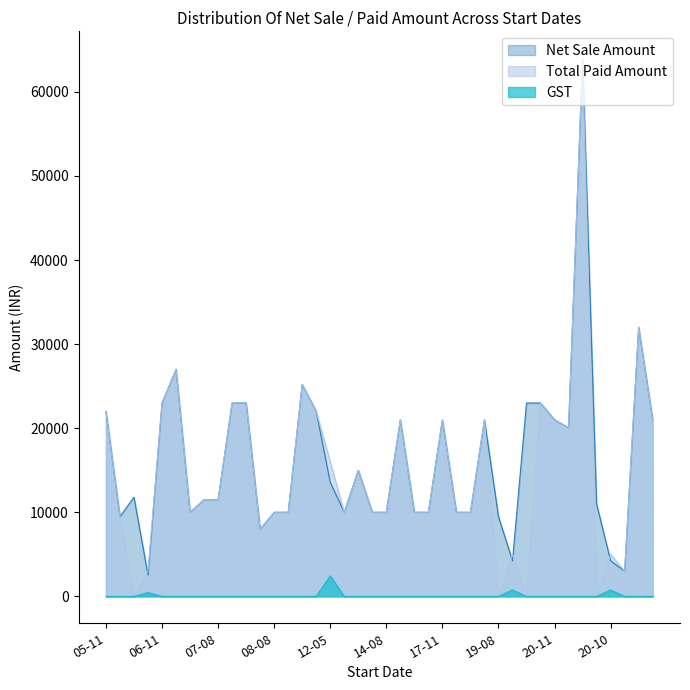

Which series has the largest total across all categories?

Net Sale Amount